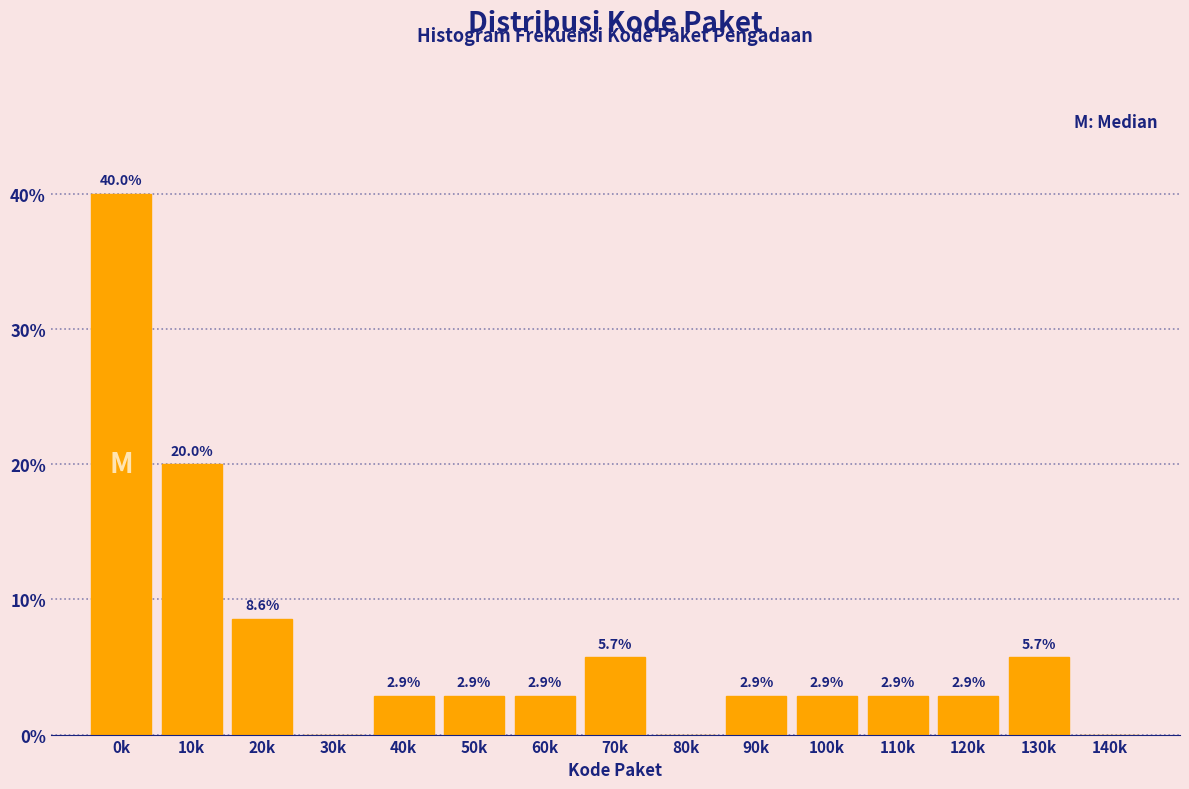

Reading left to right, list all the values displayed in this chart.

0k=40.0	10k=20.0	20k=8.6	30k=0.0	40k=2.9	50k=2.9	60k=2.9	70k=5.7	80k=0.0	90k=2.9	100k=2.9	110k=2.9	120k=2.9	130k=5.7	140k=0.0